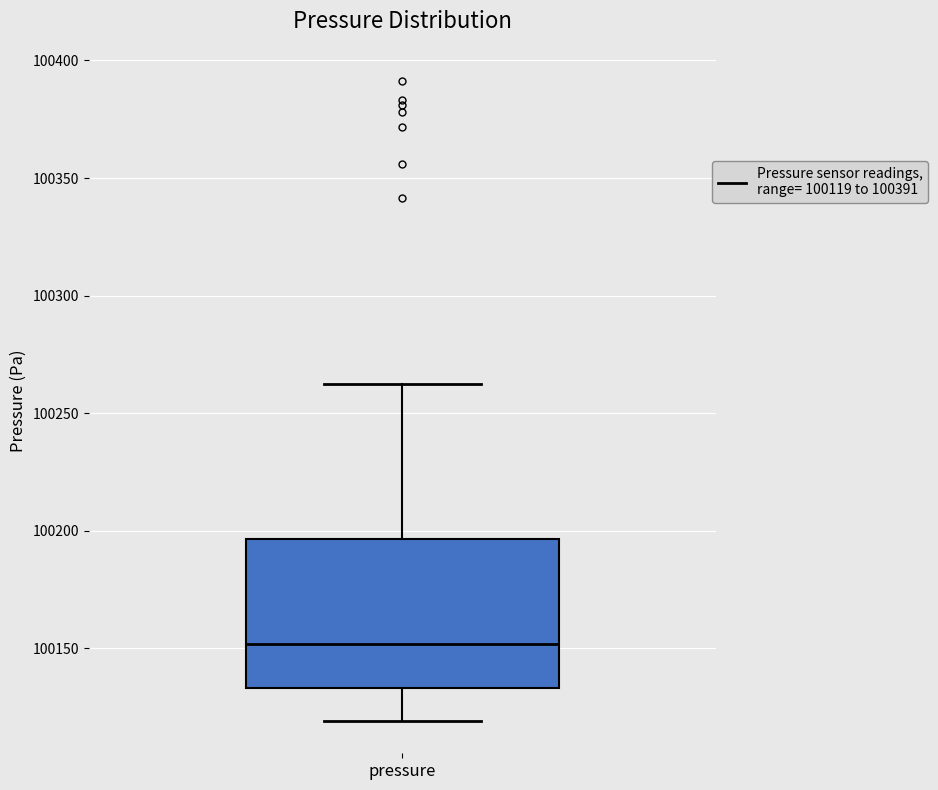

Read this box plot against the y-axis: the position of the median line, the range covered by the box, and the ends of both whiskers. The values are not printed on the chart, so give them approximately, as read against the axis.

median 100150, box 100135 to 100195, whiskers 100120 to 100260